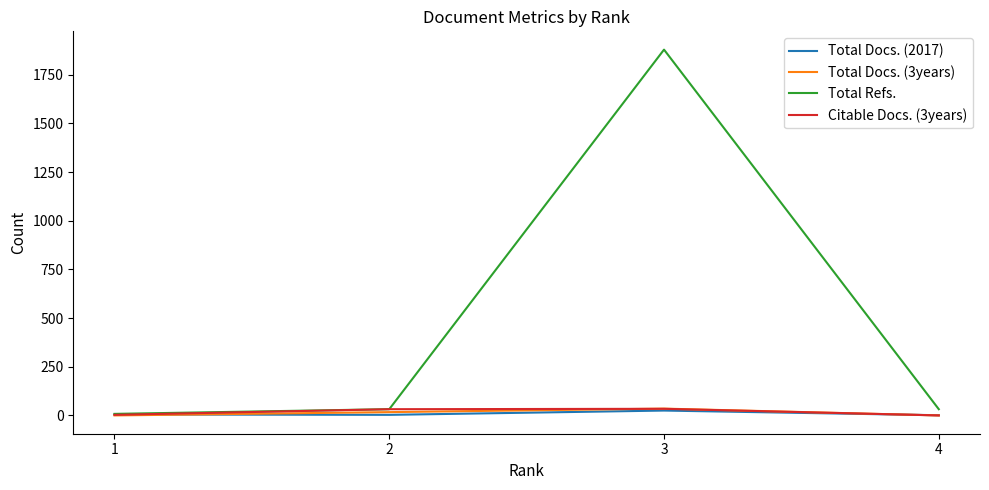

Is this an area chart (filled region under the line)?

No